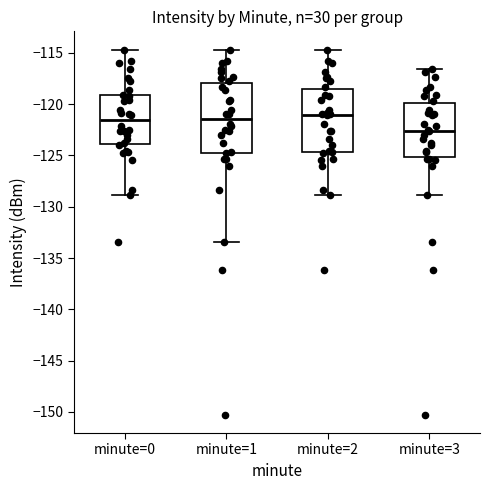

Which box's median line is the lowest?

minute=3